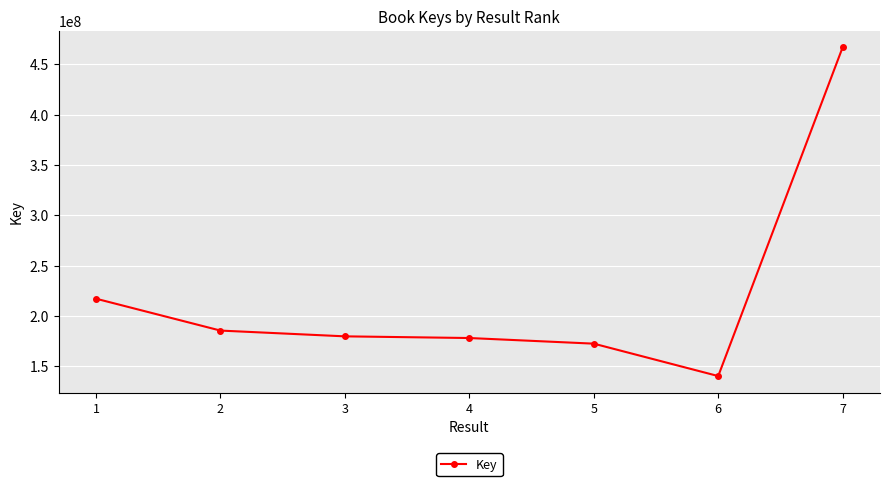

Reading left to right, extract all data points from this chart.

217098782	185424649	179693441	178025210	172432117	140247028	466818888